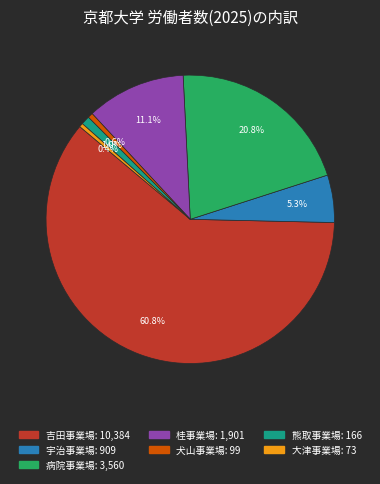

Is there any slice that represents more than half of the pie?

Yes